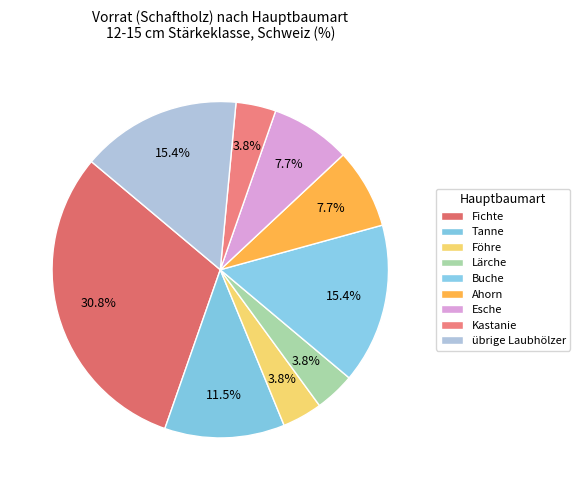

Does Föhre account for over 50% of the chart?

No